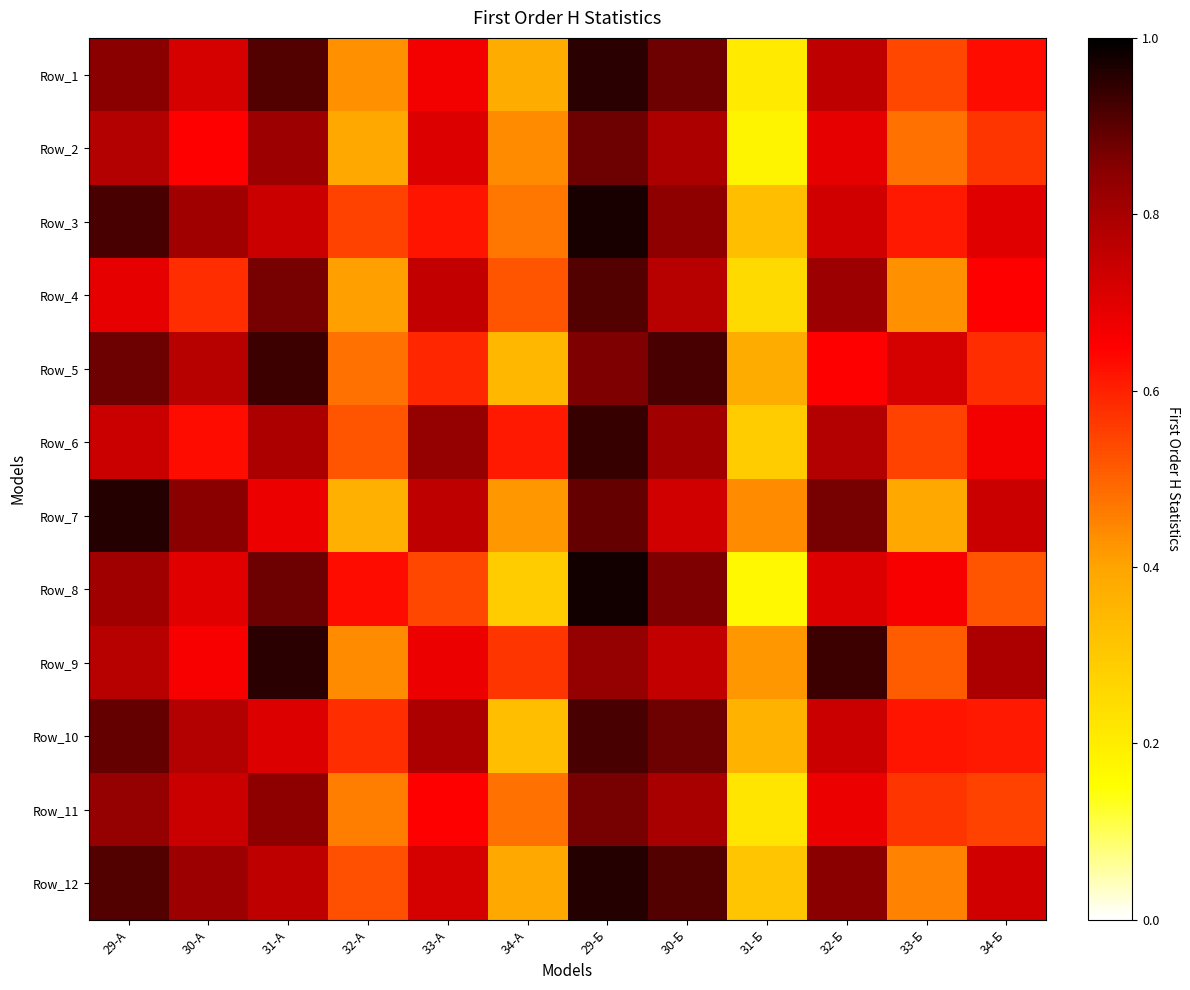

List the series in order of their peak value, lowest first.

Row_11, Row_2, Row_4, Row_10, Row_5, Row_6, Row_1, Row_9, Row_7, Row_12, Row_3, Row_8